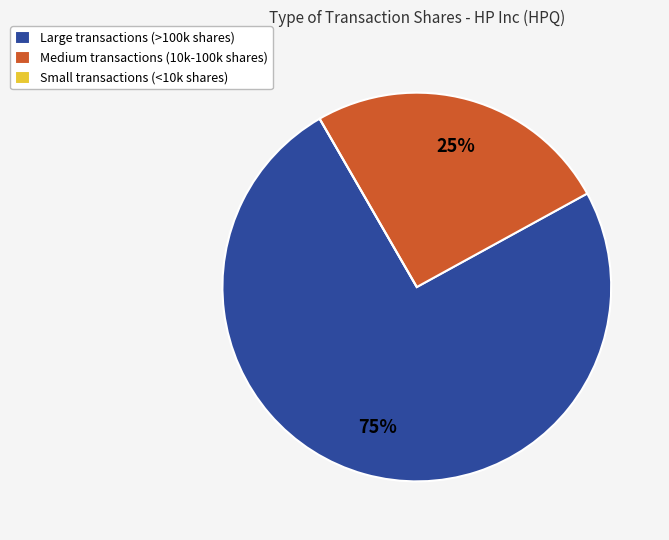

True or false: Large transactions (>100k shares) accounts for 75% of the total.

True